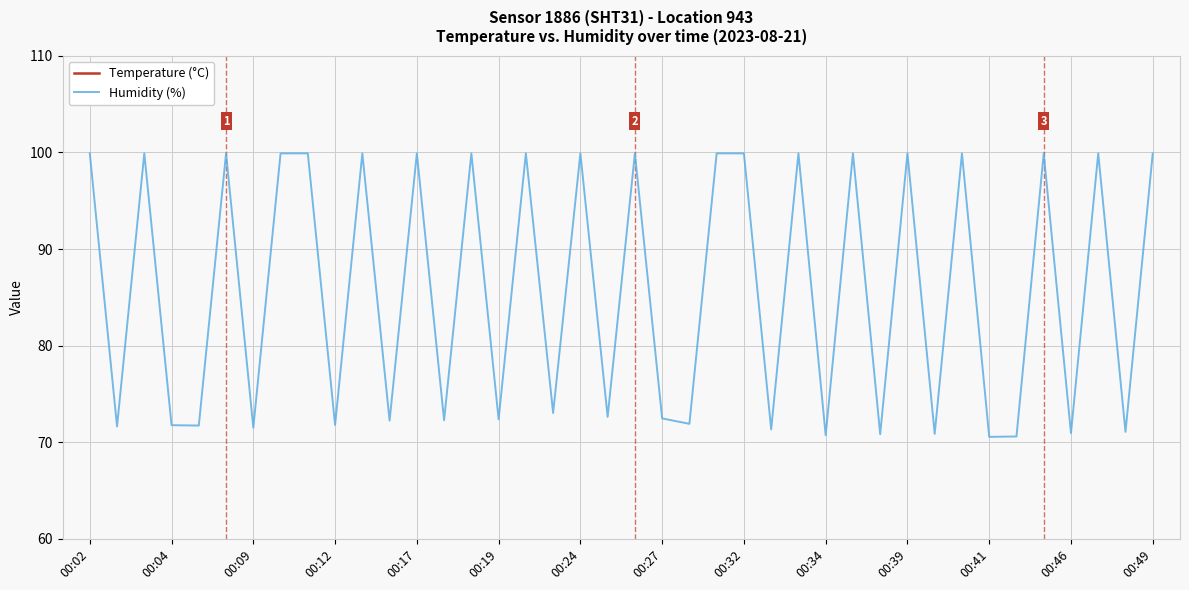

Is it true that Humidity (%) equals 99.9 at 00:39?

True